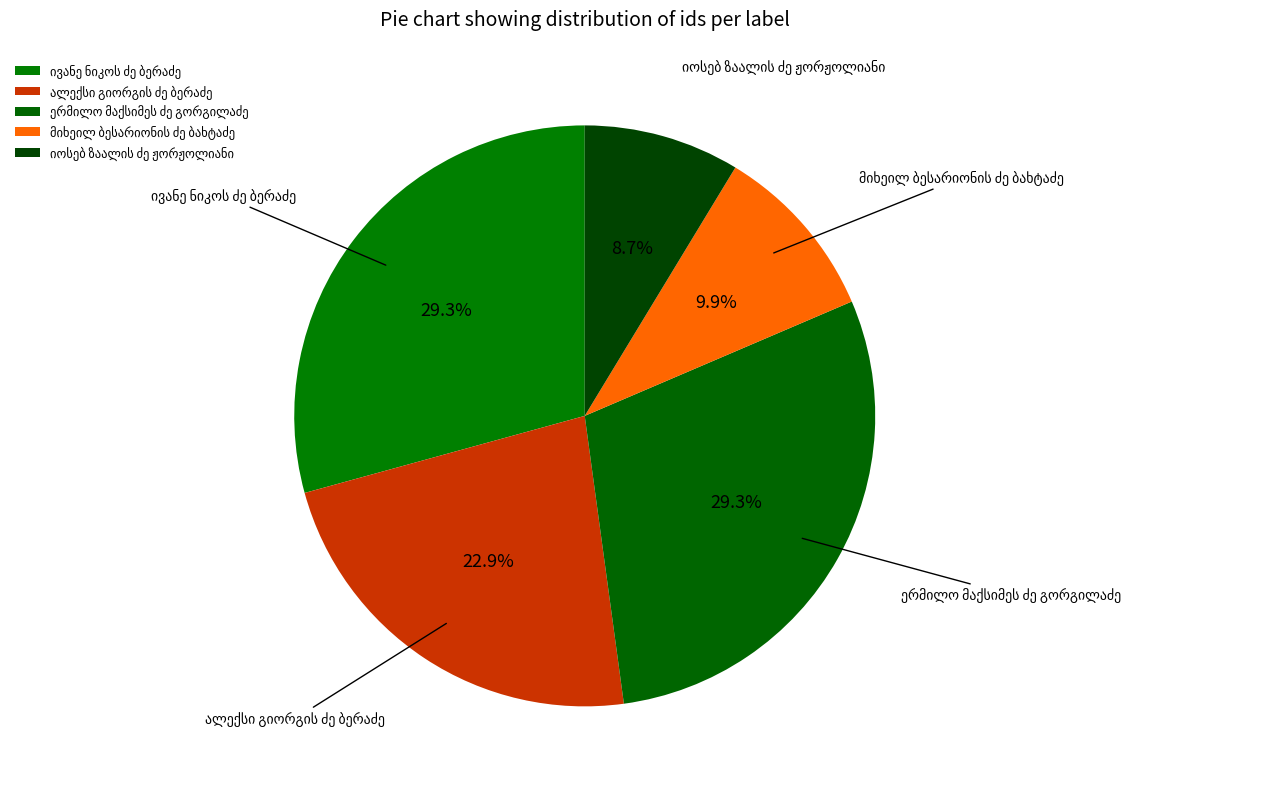

Does any single category account for the majority?

No